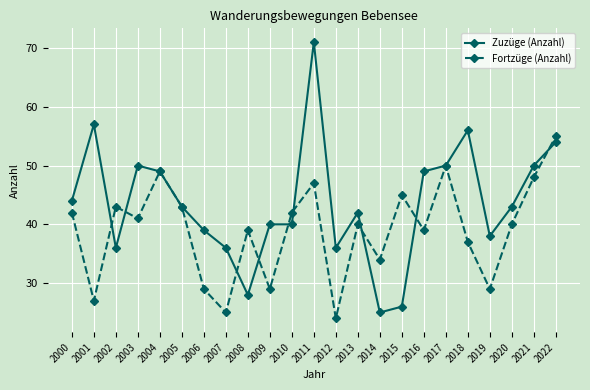

Does the chart display data point markers on the line(s)?

Yes